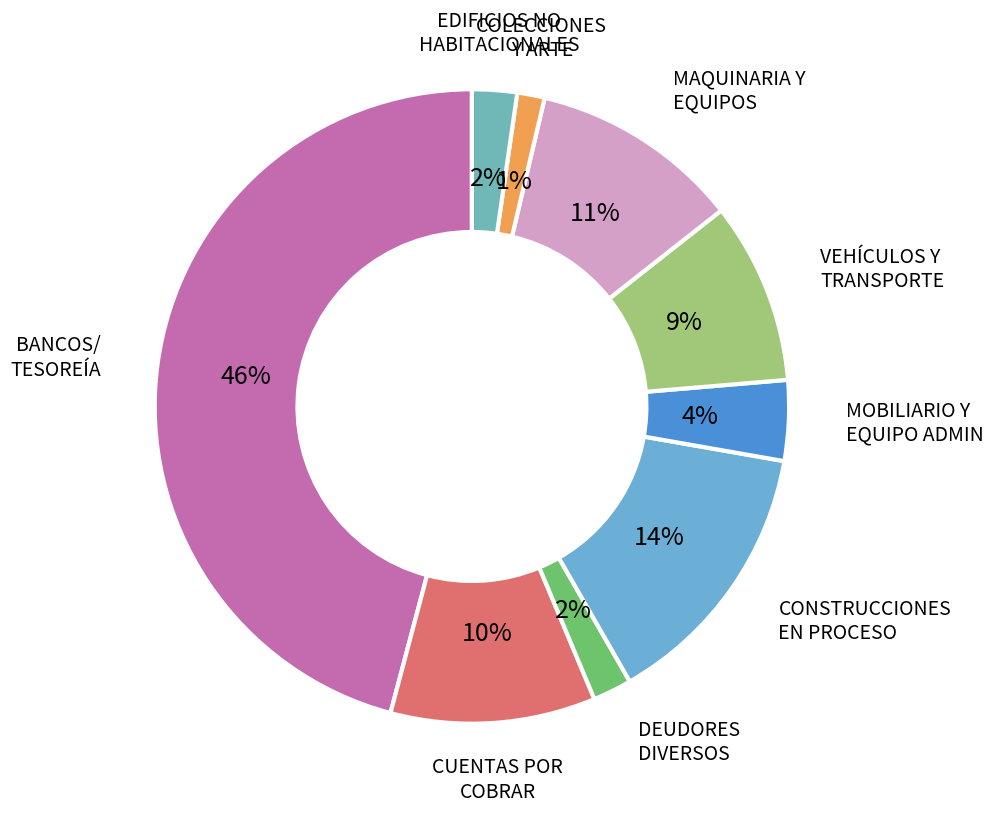

Rank the categories by value from lowest to highest.

COLECCIONES, OBRAS DE ARTE Y OBJETOS, DEUDORES DIVERSOS POR COBRAR A CORTO PLAZO, EDIFICIOS NO HABITACIONALES, MOBILIARIO Y EQUIPO DE ADMINISTRACIÓN, VEHÍCULOS Y EQUIPO DE TRANSPORTE, CUENTAS POR COBRAR A CORTO PLAZO, MAQUINARIA, OTROS EQUIPOS Y HERRAMIENTAS, CONSTRUCCIONES EN PROCESO EN BIENES, BANCOS/TESORERÍA